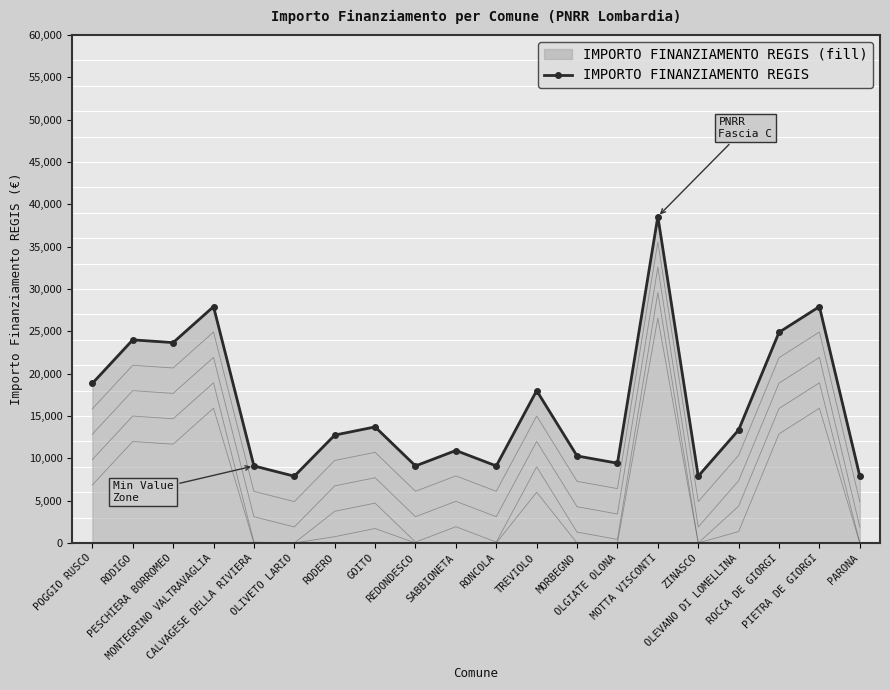

What is the value of the IMPORTO FINANZIAMENTO REGIS point at the 18th from the left?

24887